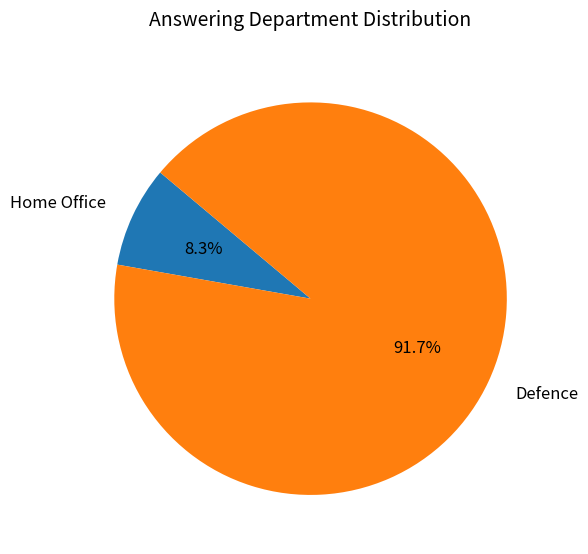

Is the sum of Home Office and Defence greater than half?

Yes